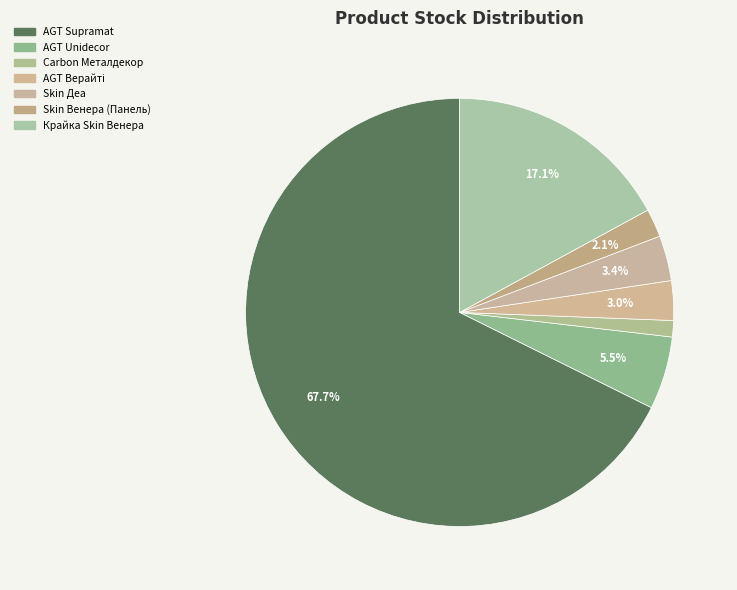

Does any single category account for the majority?

Yes